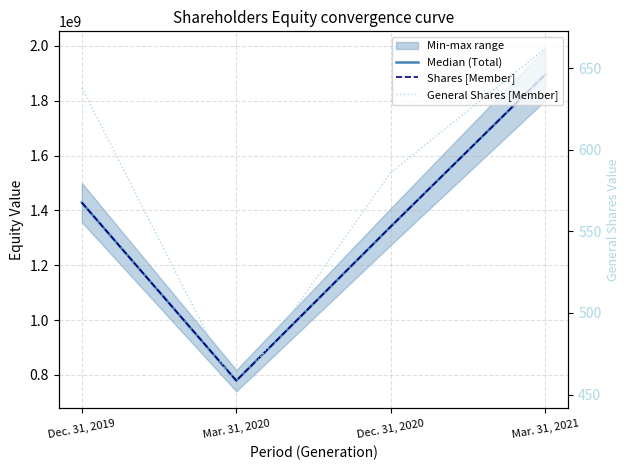

At which category does the chart reach its peak across all series?

Mar. 31, 2021